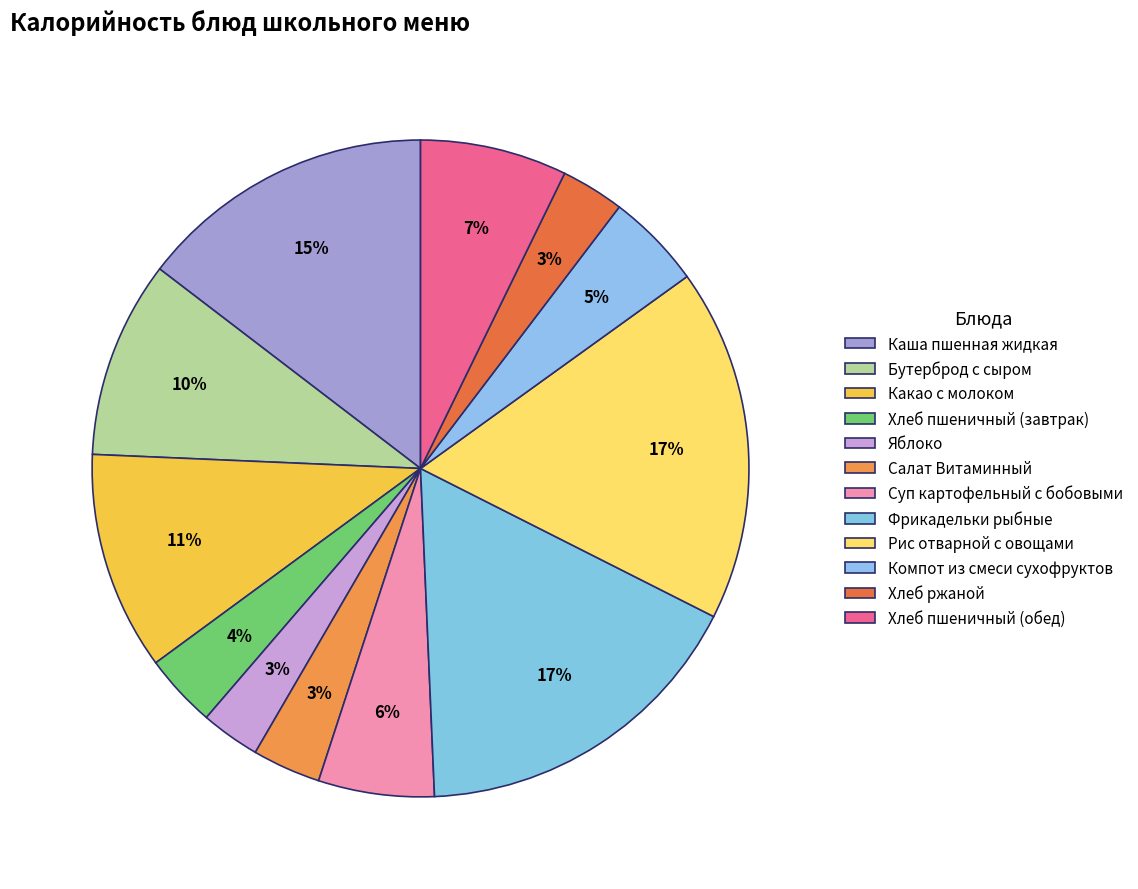

Which category has the smallest portion of the pie?

Яблоко